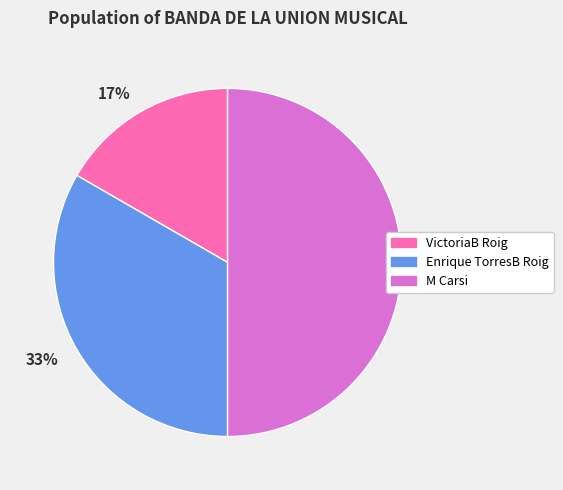

Between VictoriaB Roig and M Carsi, which is larger?

M Carsi